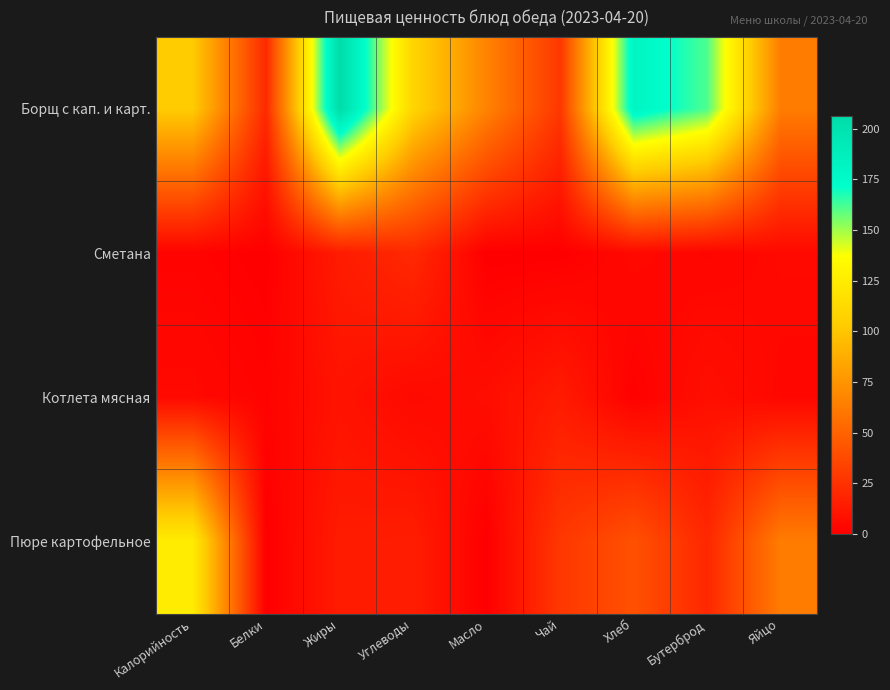

At Жиры, list the series in order from largest to smallest.

Борщ с кап. и карт., Сметана, Пюре картофельное, Котлета мясная